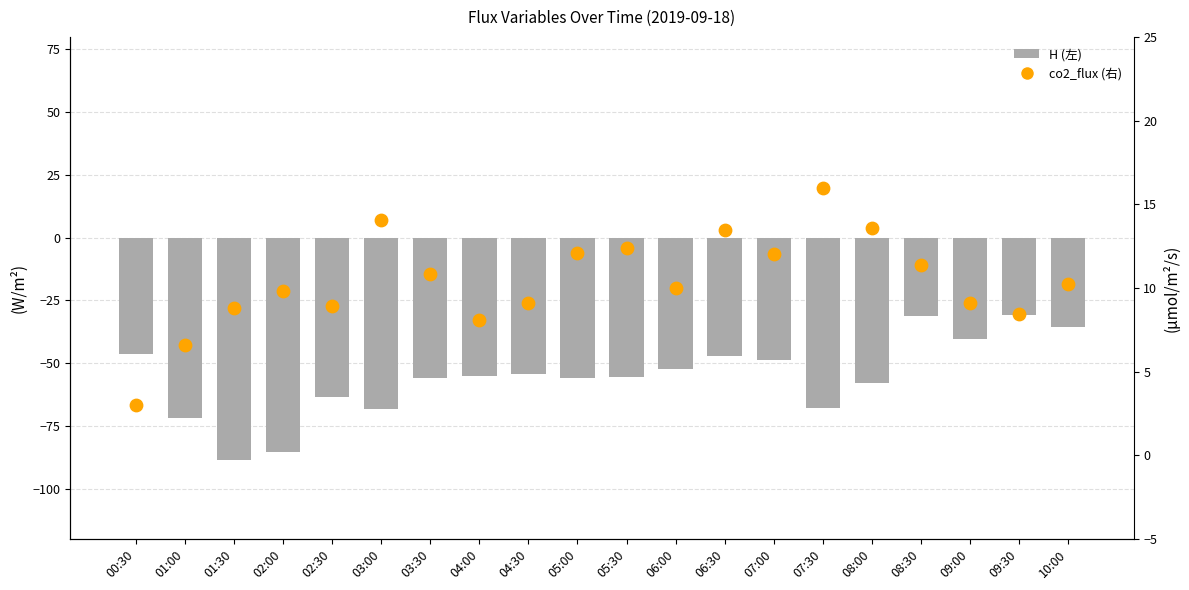

At which category is the sum across all series the highest?

08:30